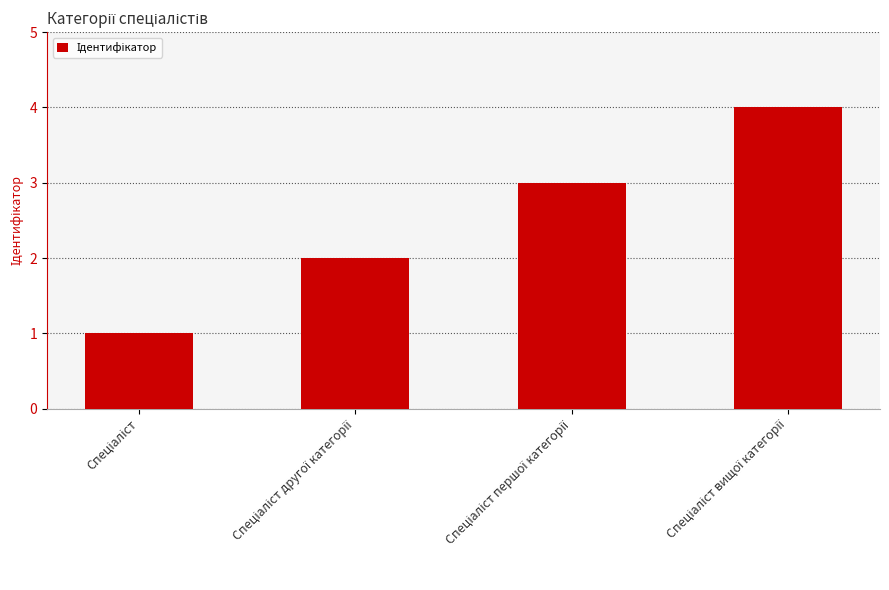

What is the difference between the maximum and minimum values?

3